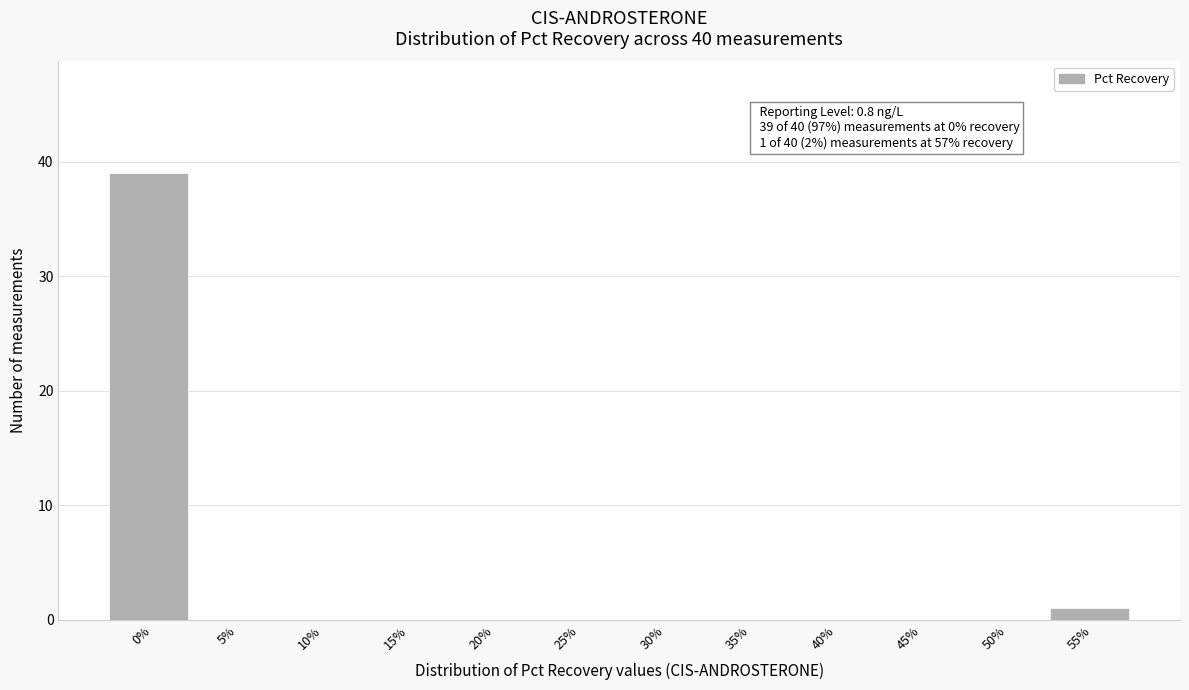

Reading left to right, transcribe all the data shown in this chart.

0%=39	5%=0	10%=0	15%=0	20%=0	25%=0	30%=0	35%=0	40%=0	45%=0	50%=0	55%=1